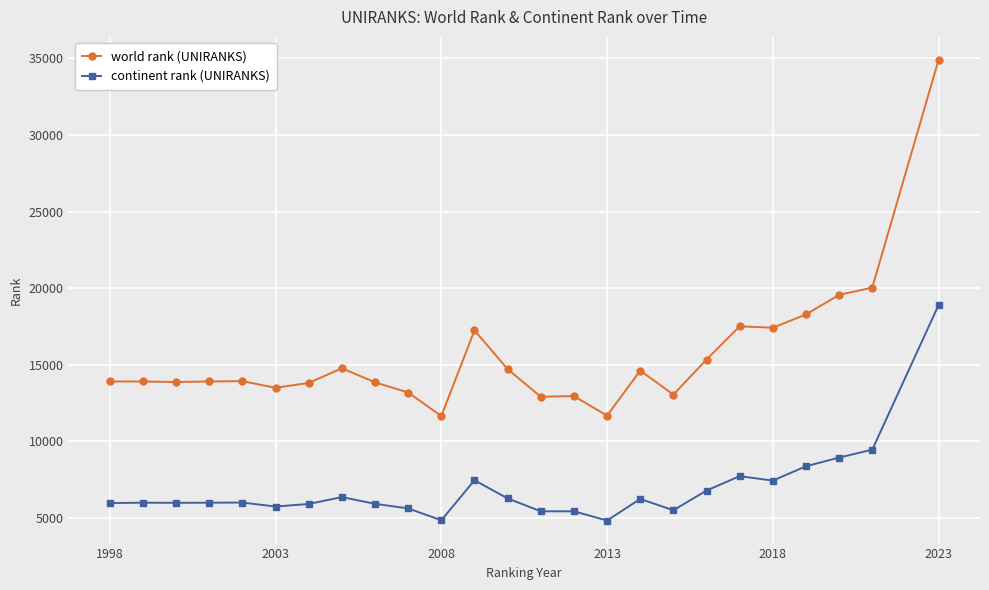

Which series has the largest total across all categories?

world rank (UNIRANKS)